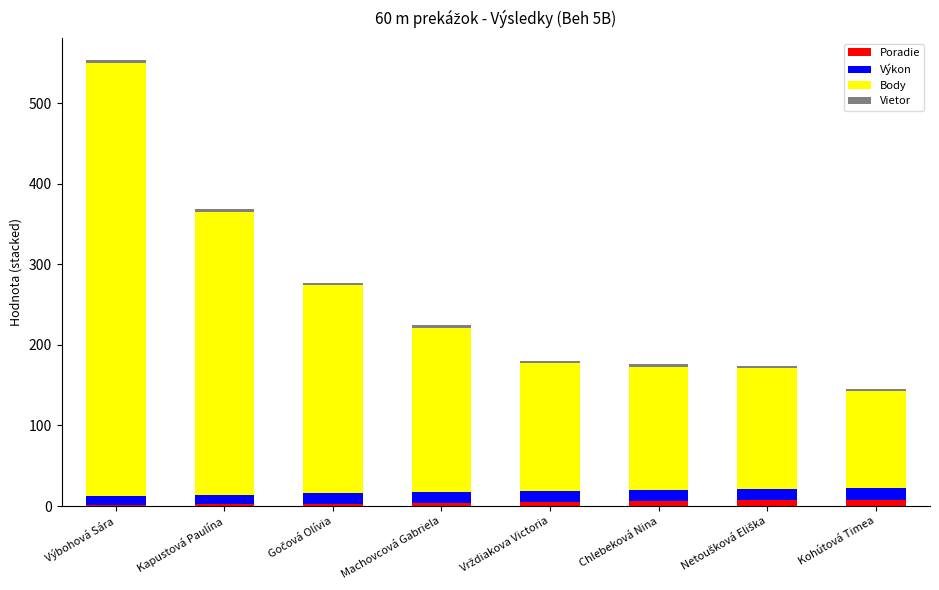

At which category is the sum across all series the highest?

Výbohová Sára